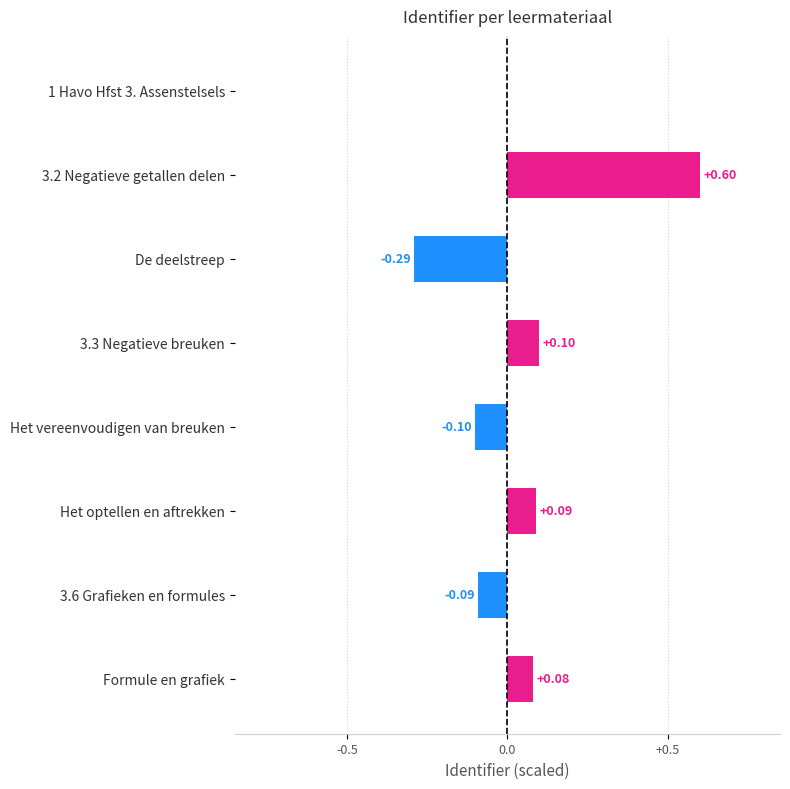

What is the change in value from 3.2 Negatieve getallen delen to 3.3 Negatieve breuken?

-0.5